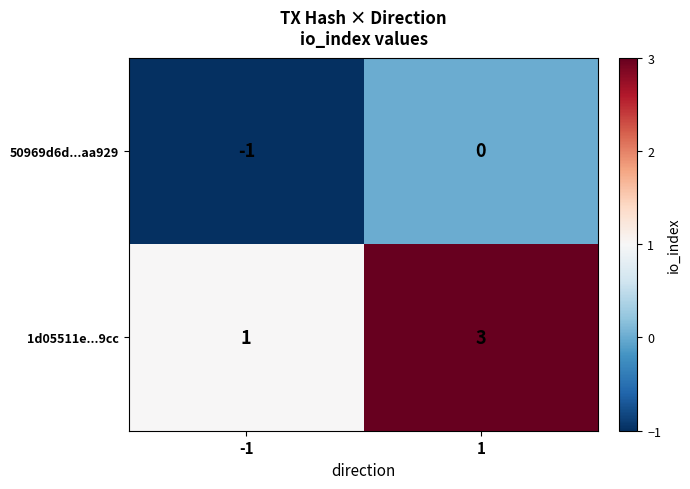

Which series has the widest spread of values?

1d05511e...9cc